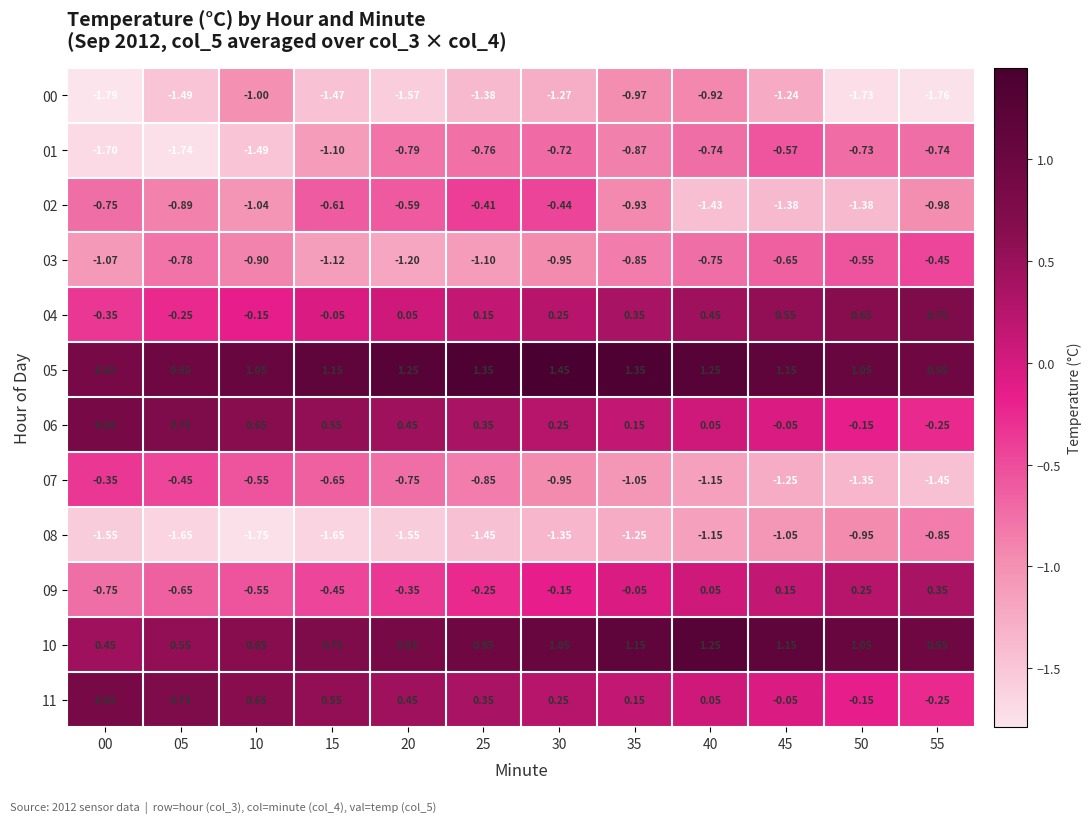

Is the value of 04 at 30 greater than the value of 00 at 25?

Yes